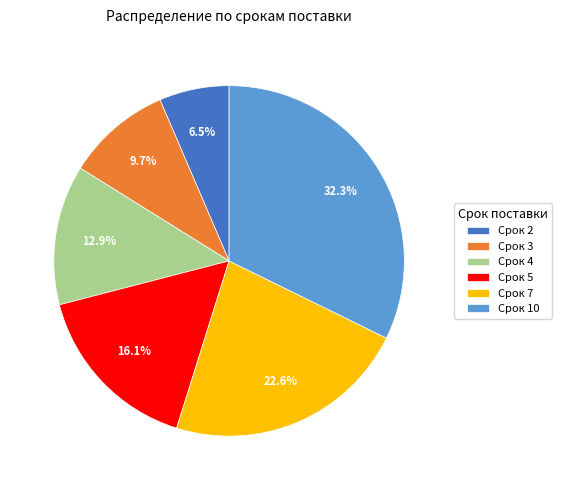

How many slices are in this pie chart?

6